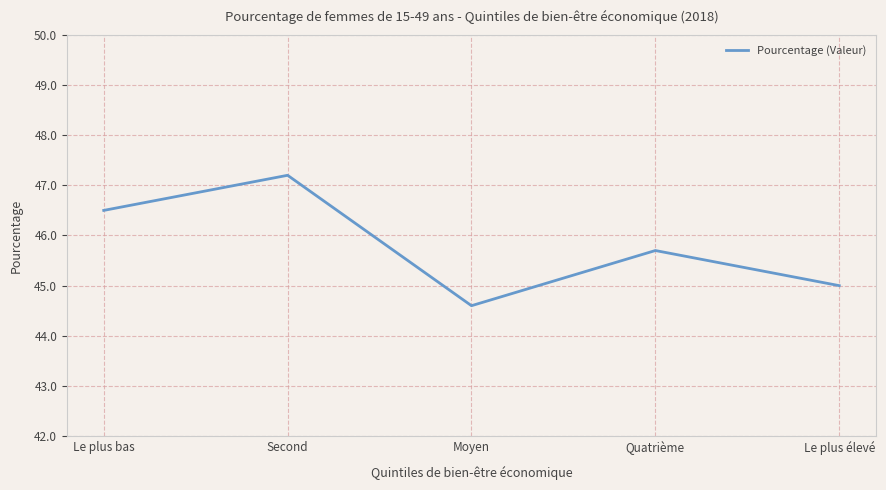

What position from the right is Le plus élevé?

1